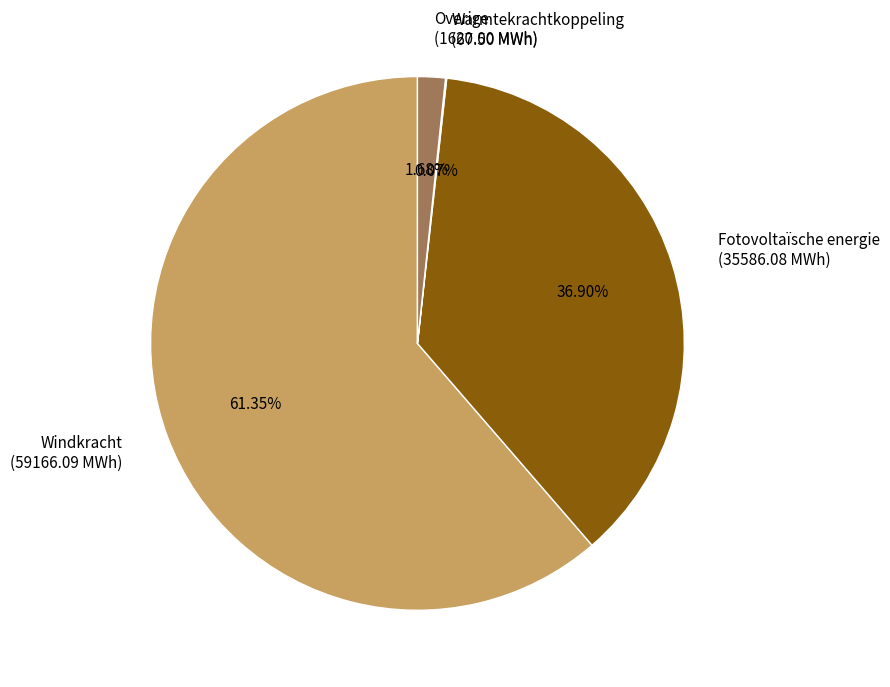

Which category accounts for the majority?

Windkracht